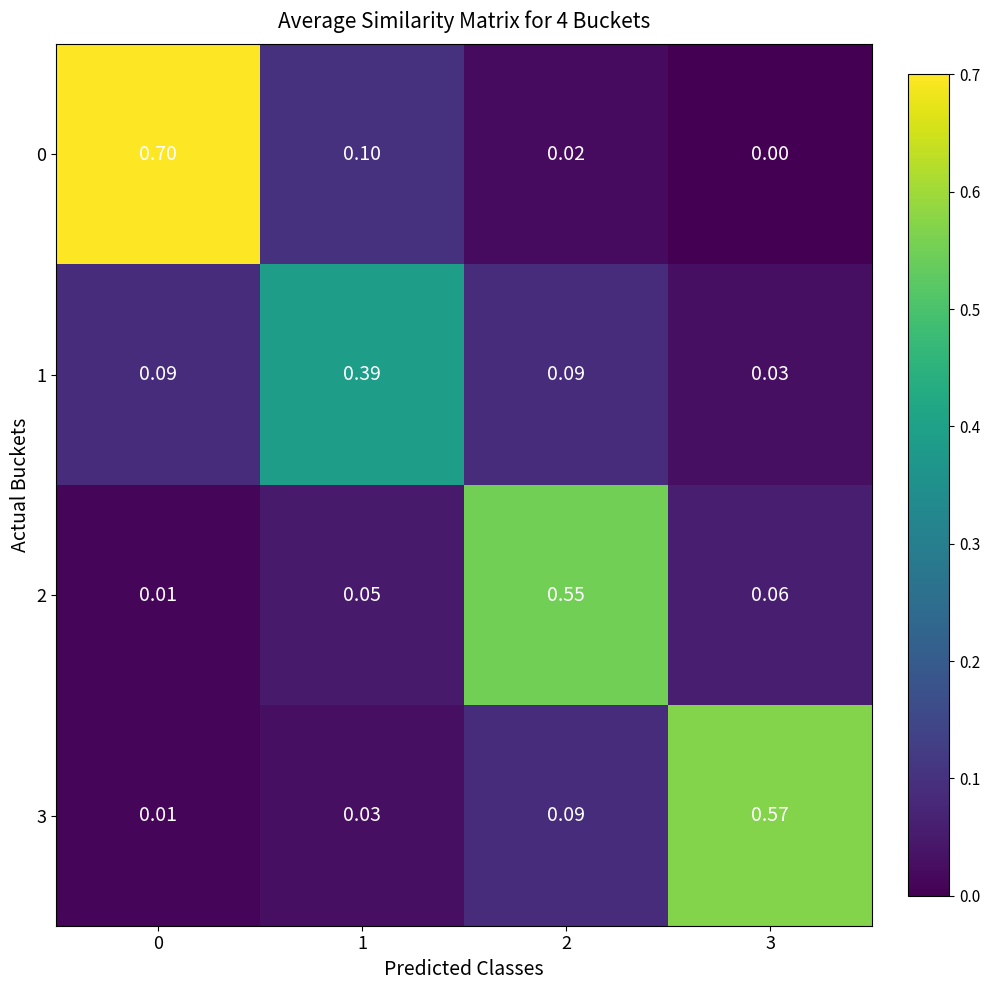

How many values in 0 are above zero?

3